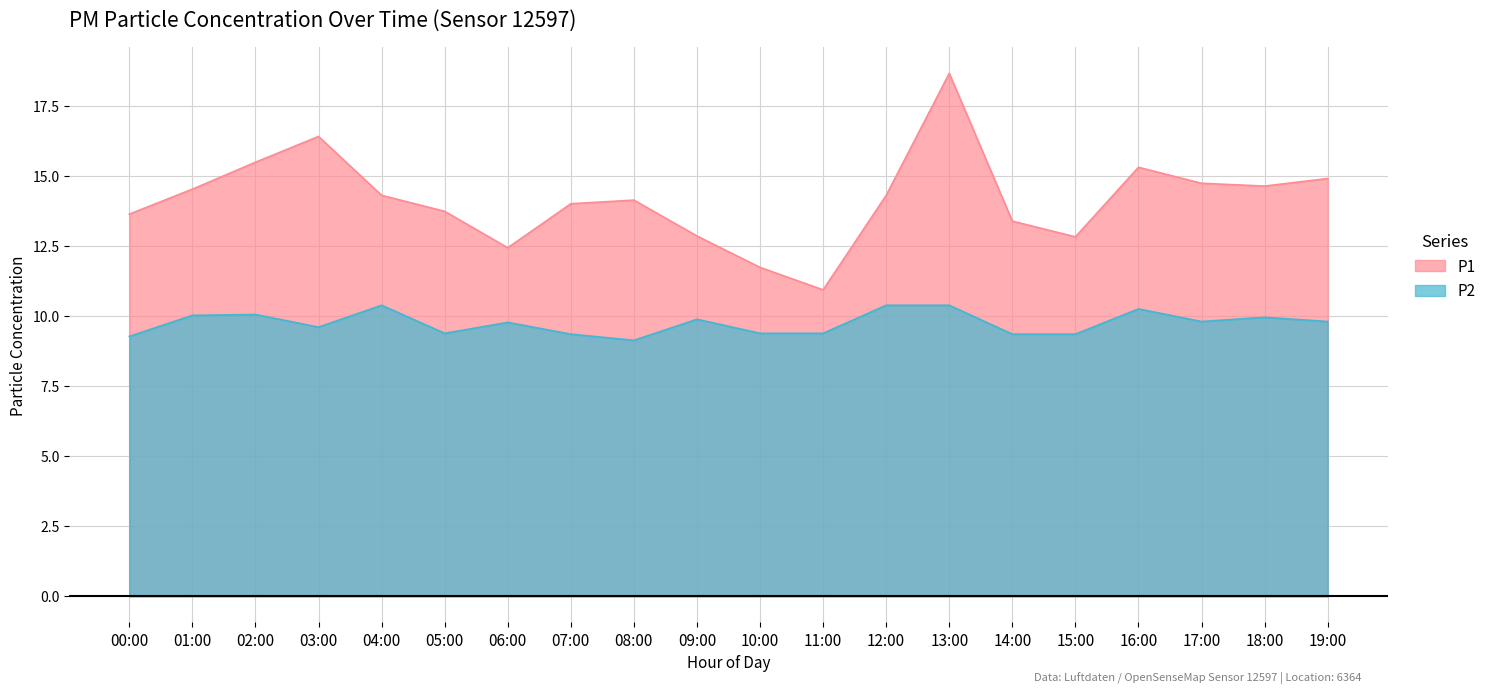

Reading left to right, what are all the values shown in this chart?

P1: 13.6	14.5	15.5	16.4	14.3	13.7	12.4	14.0	14.1	12.8	11.7	10.9	14.3	18.6	13.4	12.8	15.3	14.7	14.6	14.9
P2: 9.3	10.0	10.1	9.6	10.4	9.4	9.8	9.3	9.1	9.9	9.4	9.4	10.4	10.4	9.3	9.3	10.2	9.8	9.9	9.8